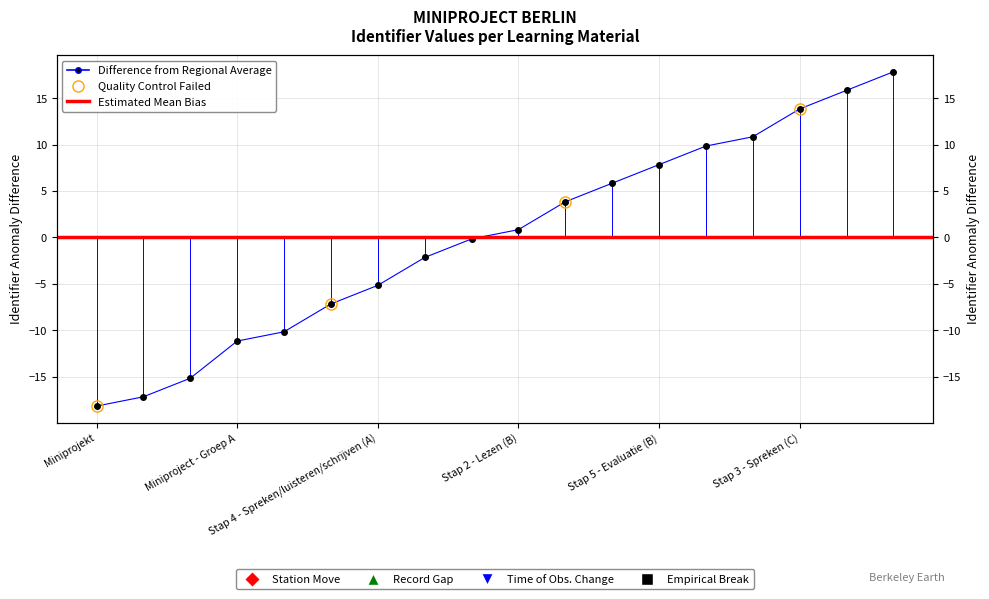

What is the change in value from Stap 1 - Voorbereiding to Miniproject - Groep C?

+25.0